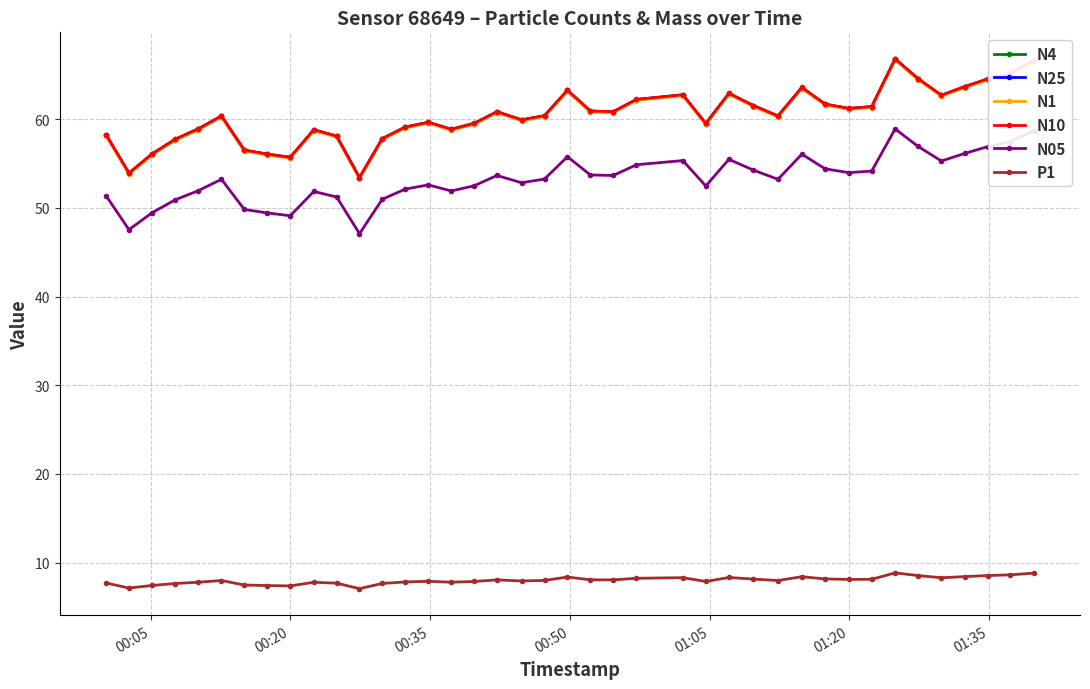

What is the minimum value for P1?

7.1